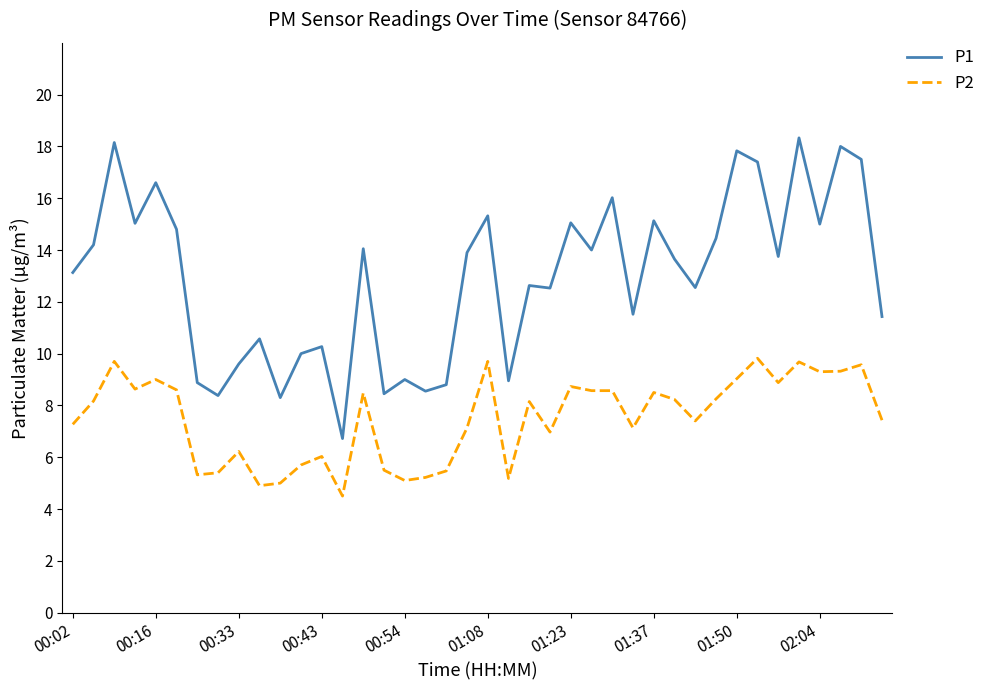

What is the difference between the maximum and minimum values in the P1 series?

11.6